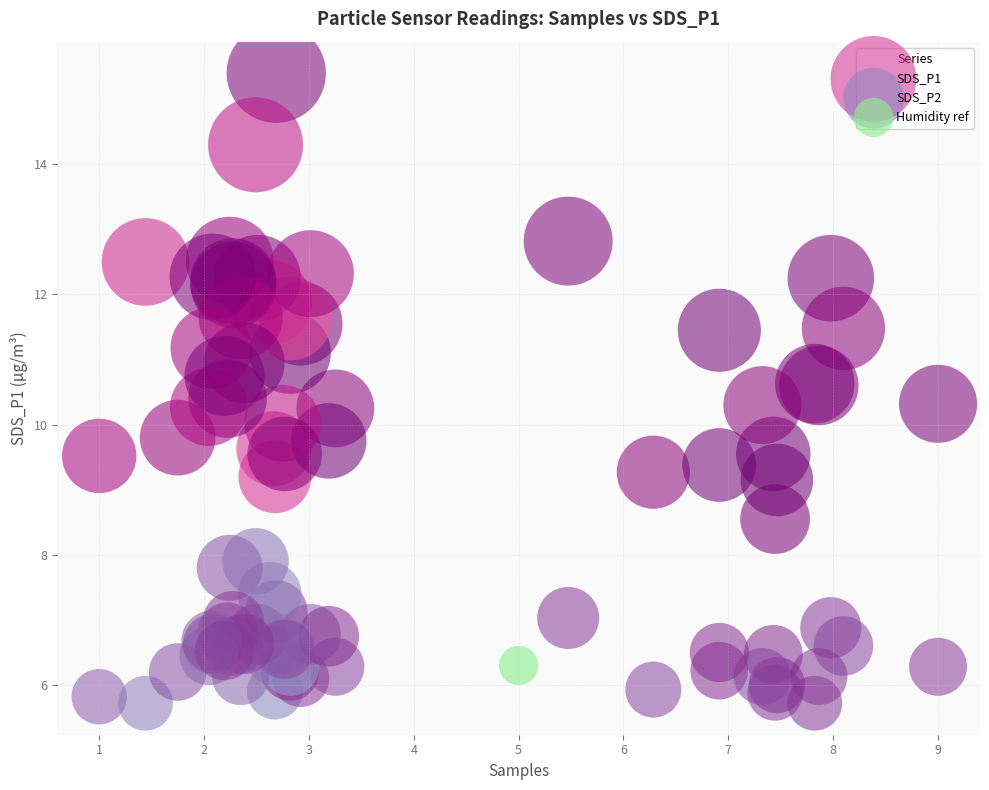

Which series contains the lowest Y value?

SDS_P2